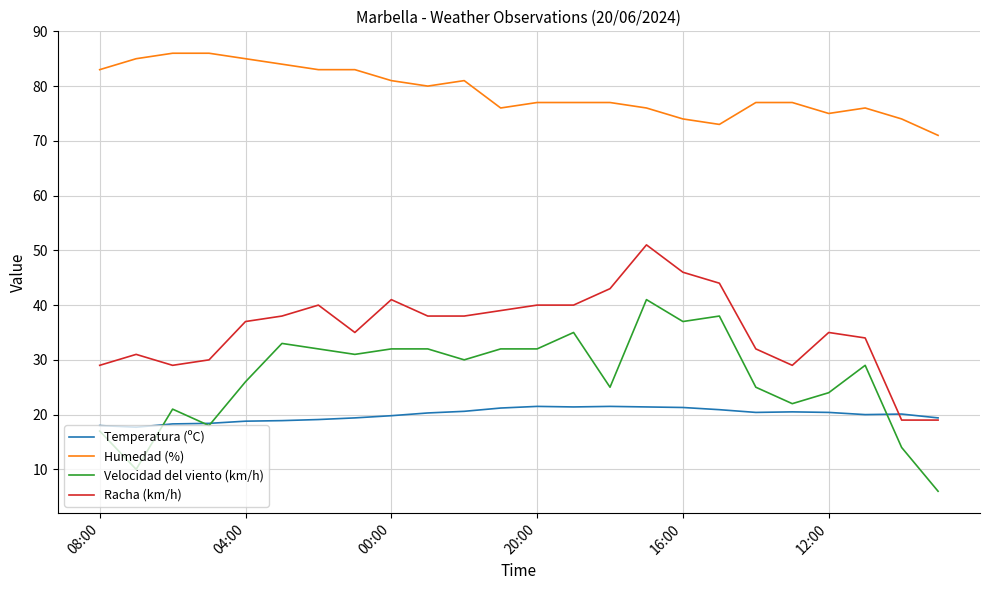

Which series has the largest total across all categories?

Humedad (%)